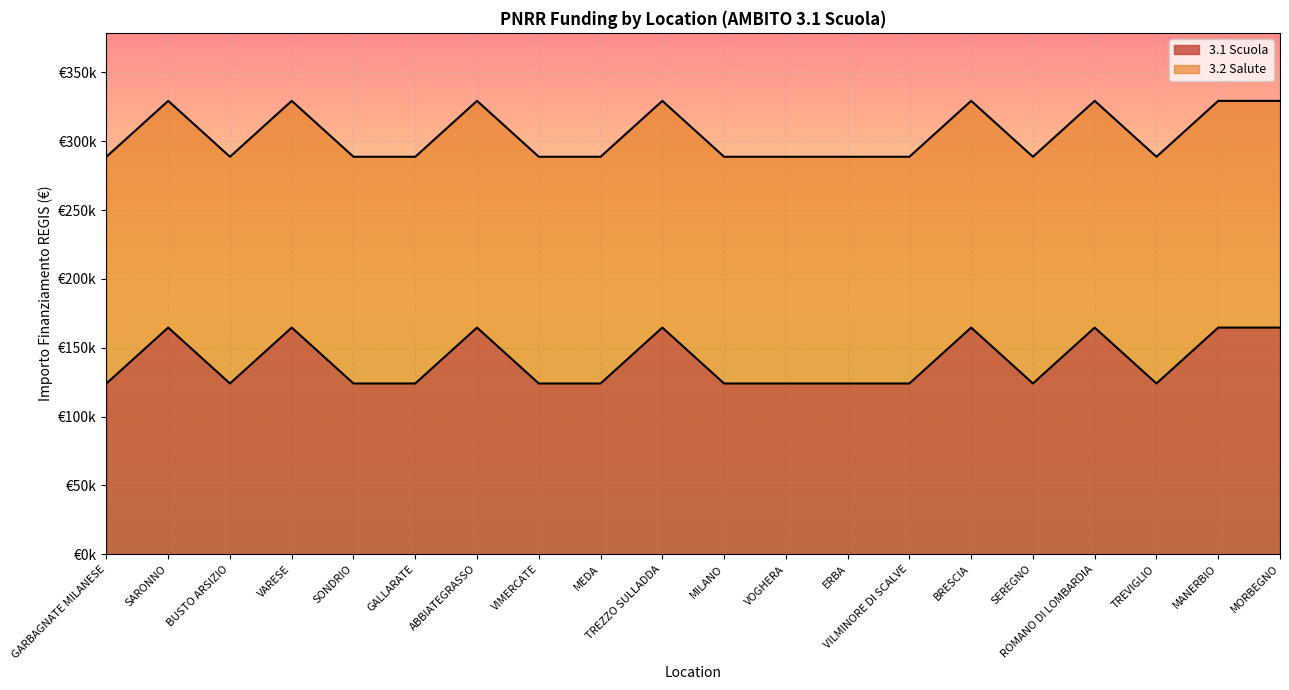

What is the ratio of the value at VIMERCATE to the value at TREVIGLIO?

1.0